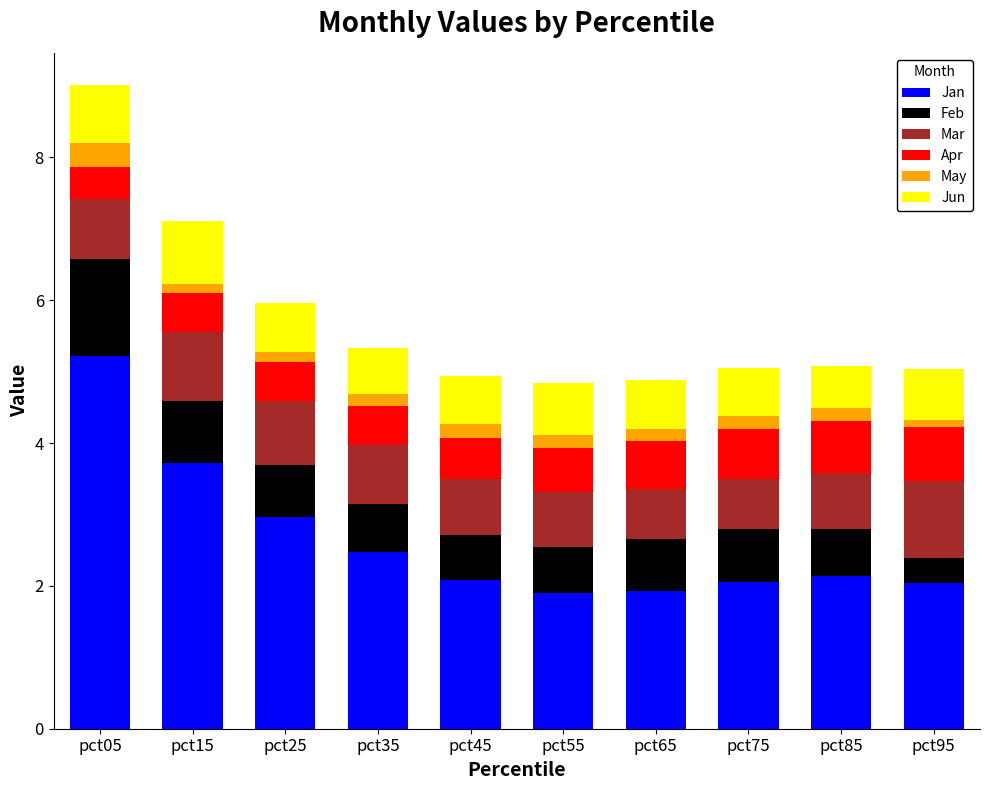

At which category is the sum across all series the highest?

pct05